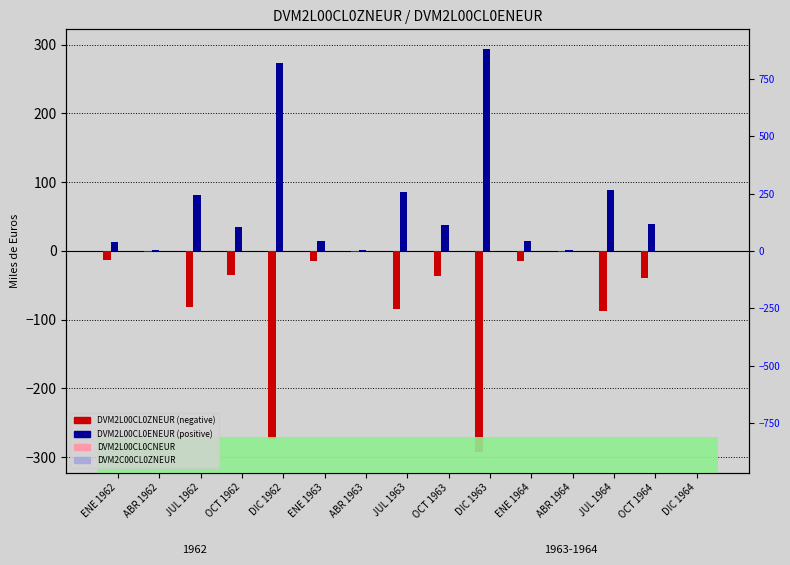

Are the bars grouped side by side (vs. stacked)?

Yes